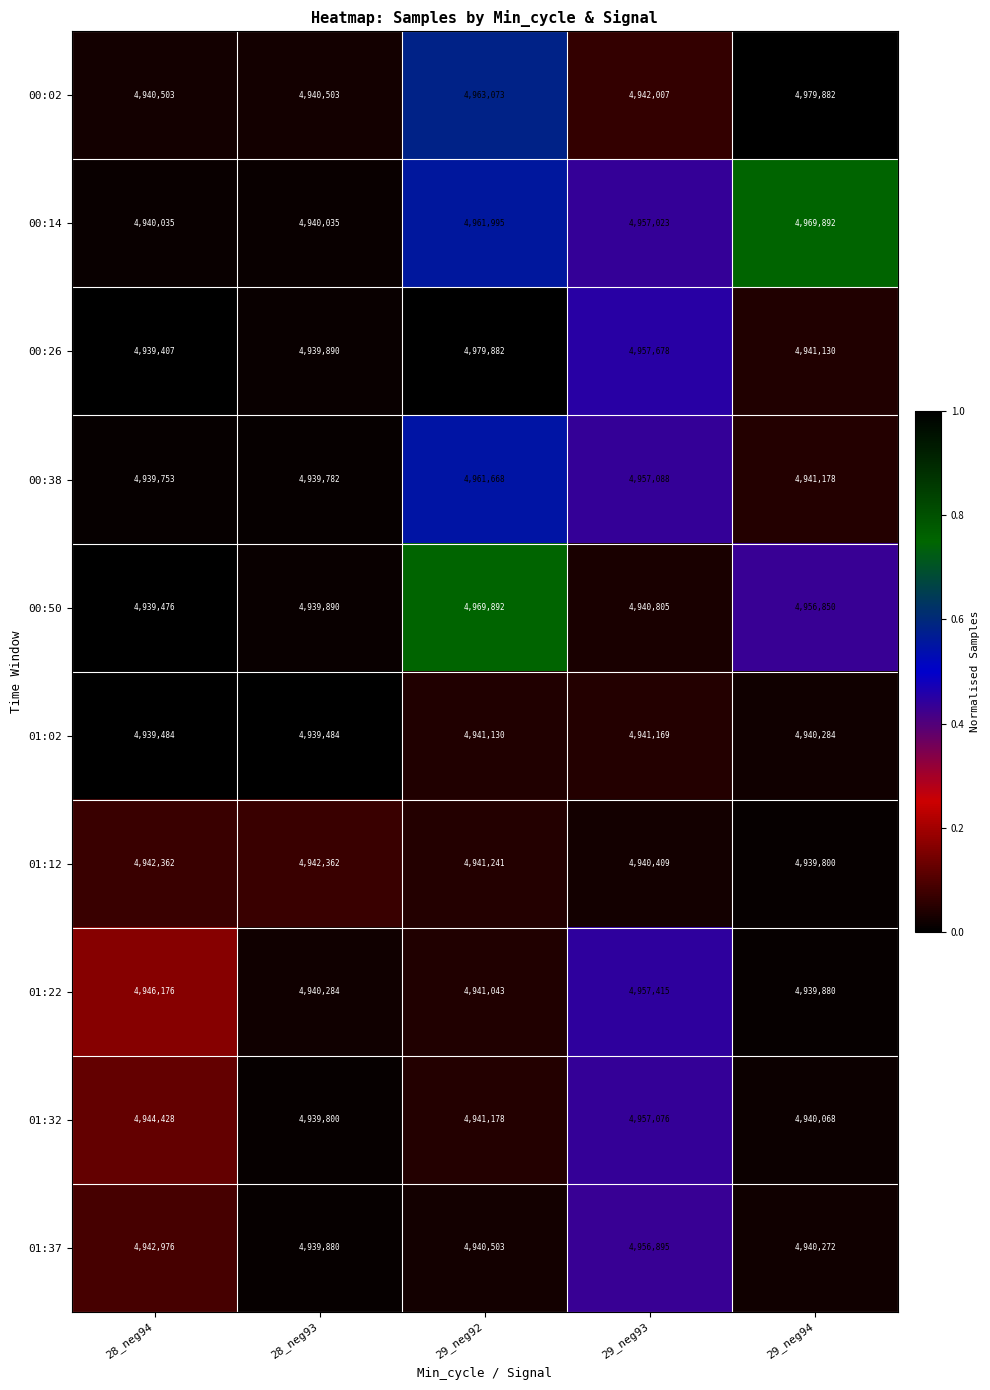

What is the spread (max minus min) of values at 29_neg92?

39379